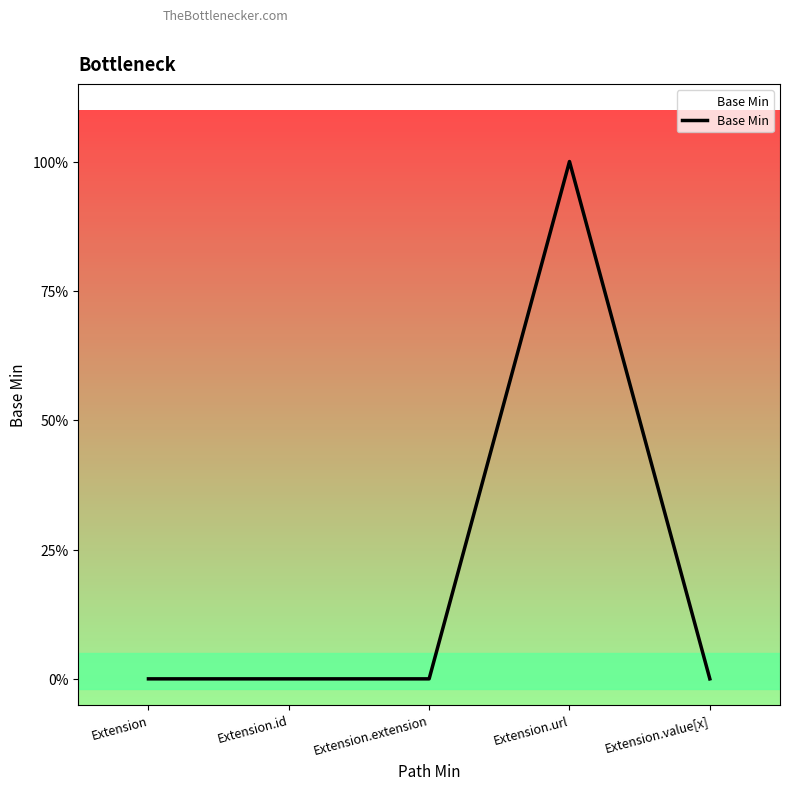

Rank the categories by value from lowest to highest.

Extension, Extension.id, Extension.extension, Extension.value[x], Extension.url